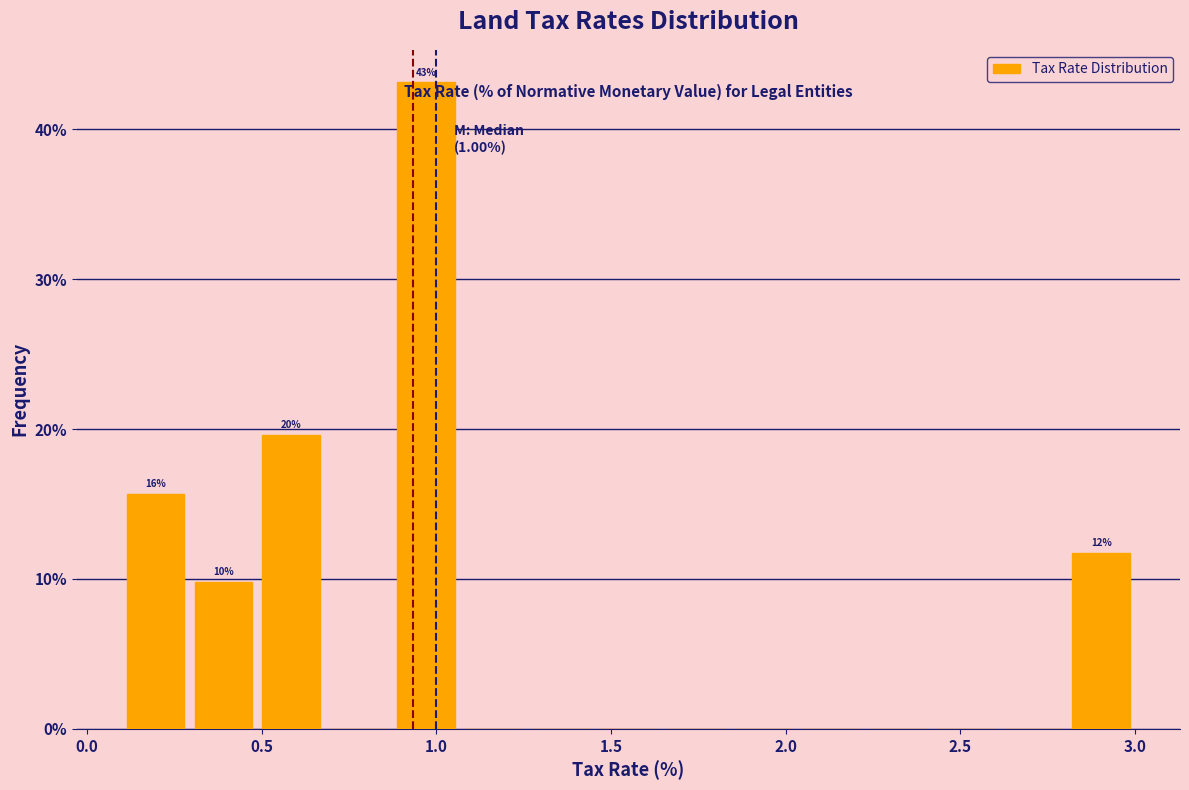

Read against the x-axis, roughly where is the centre of the tallest bar?

0.95